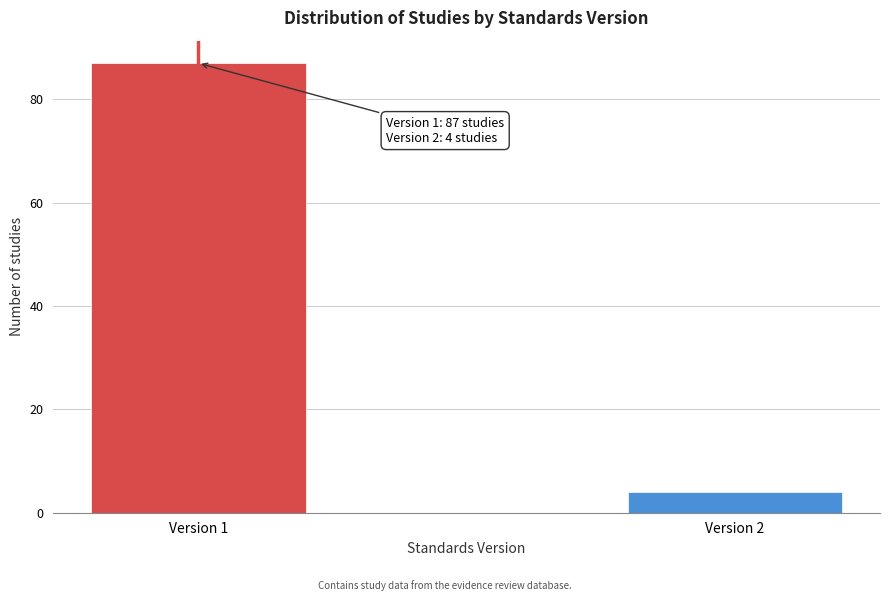

Reading right to left, extract all data points from this chart.

4	87